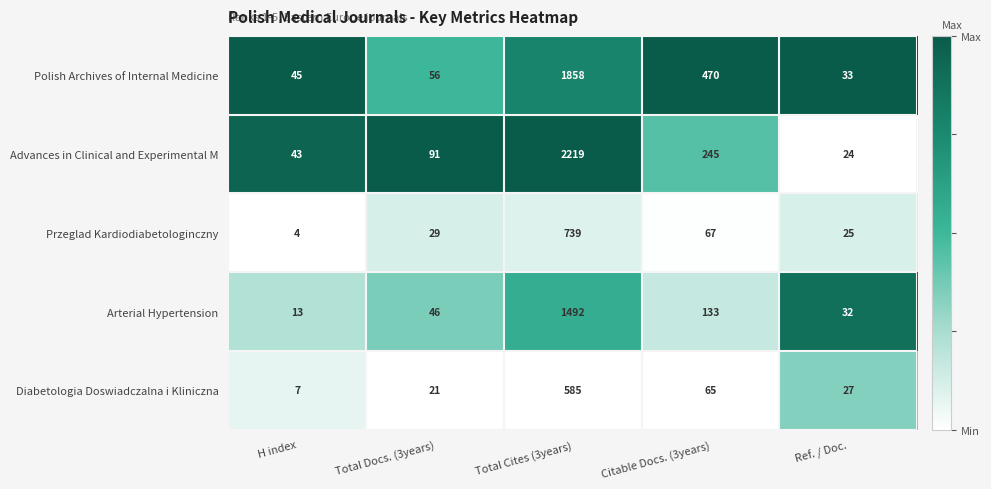

What is the spread (max minus min) of values at Total Cites (3years)?

1634